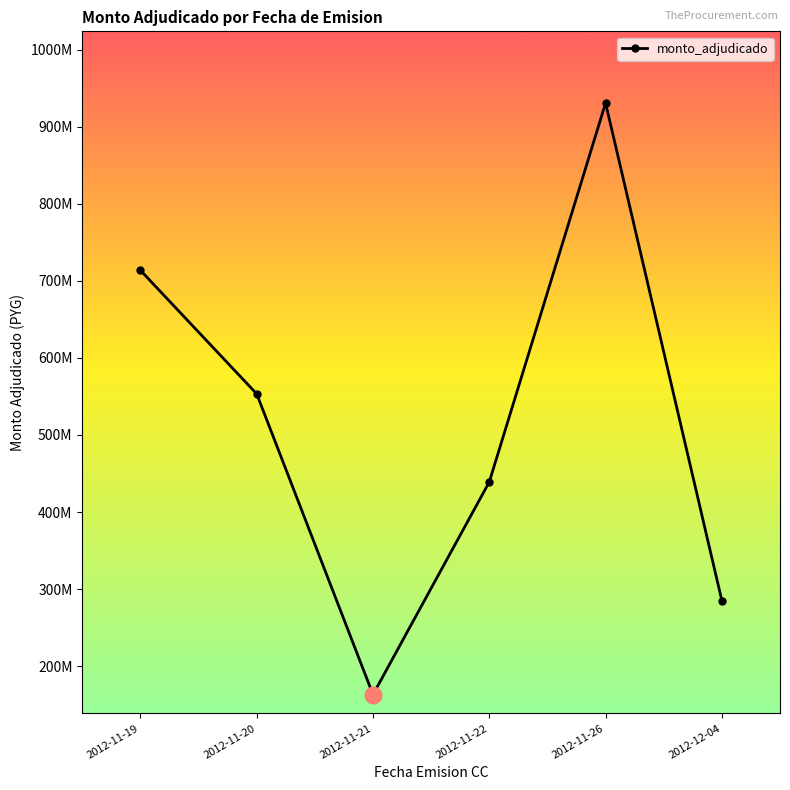

What is the average value?

514091558